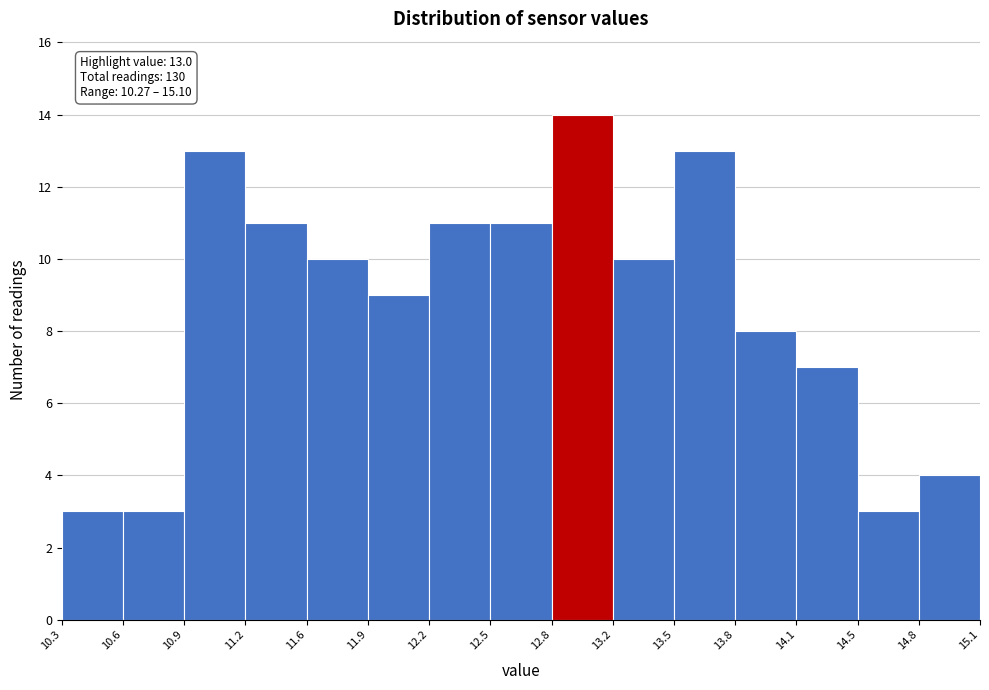

Which range on the x-axis has the tallest bar?

12.8 to 13.2